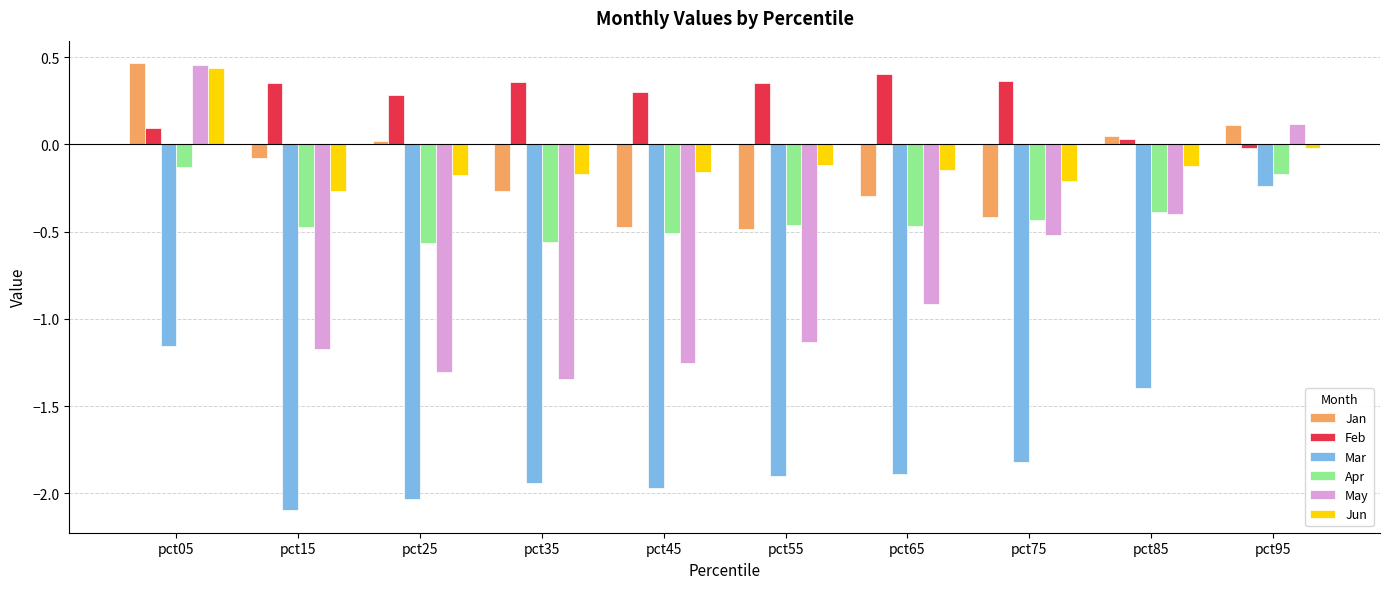

Which series changed the most between pct65 and pct85?

May